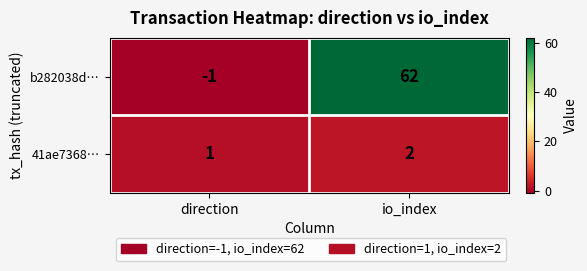

Between direction and io_index, which series saw the biggest shift?

b282038d…